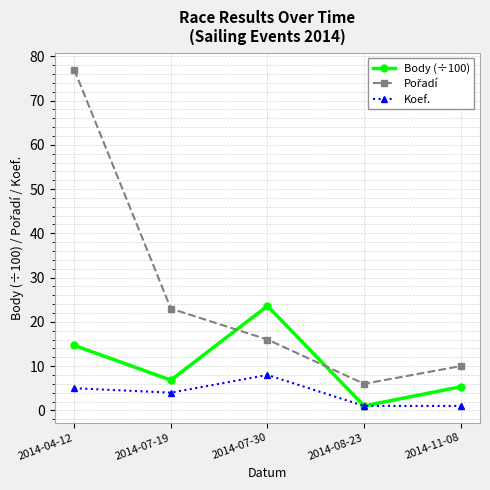

How many categories are shown in the chart?

5